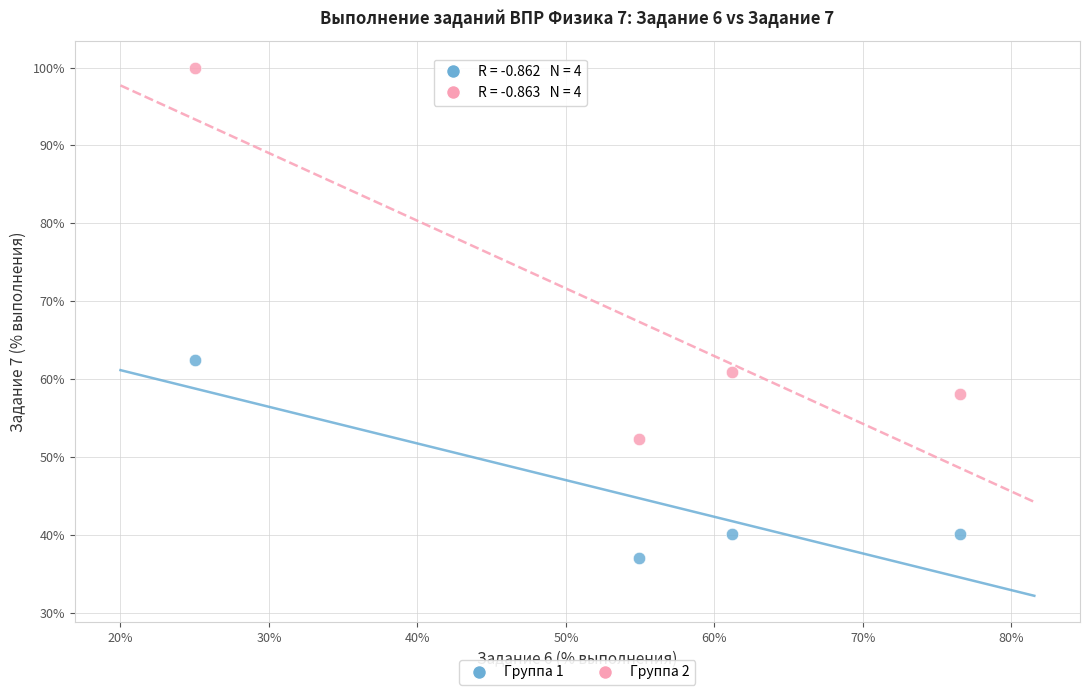

Across all series, what Y value is closest to 68?

62.5